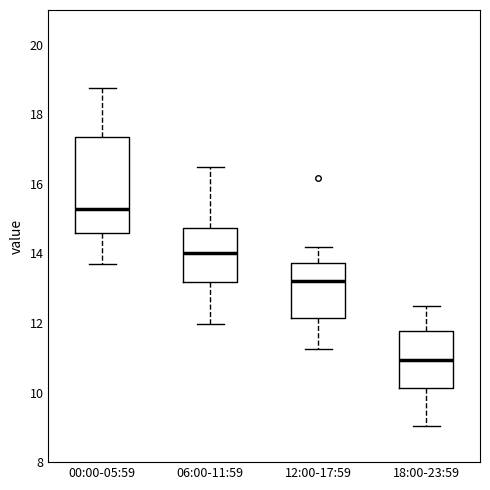

Which box is the tallest, from its lower edge to its upper edge?

00:00-05:59